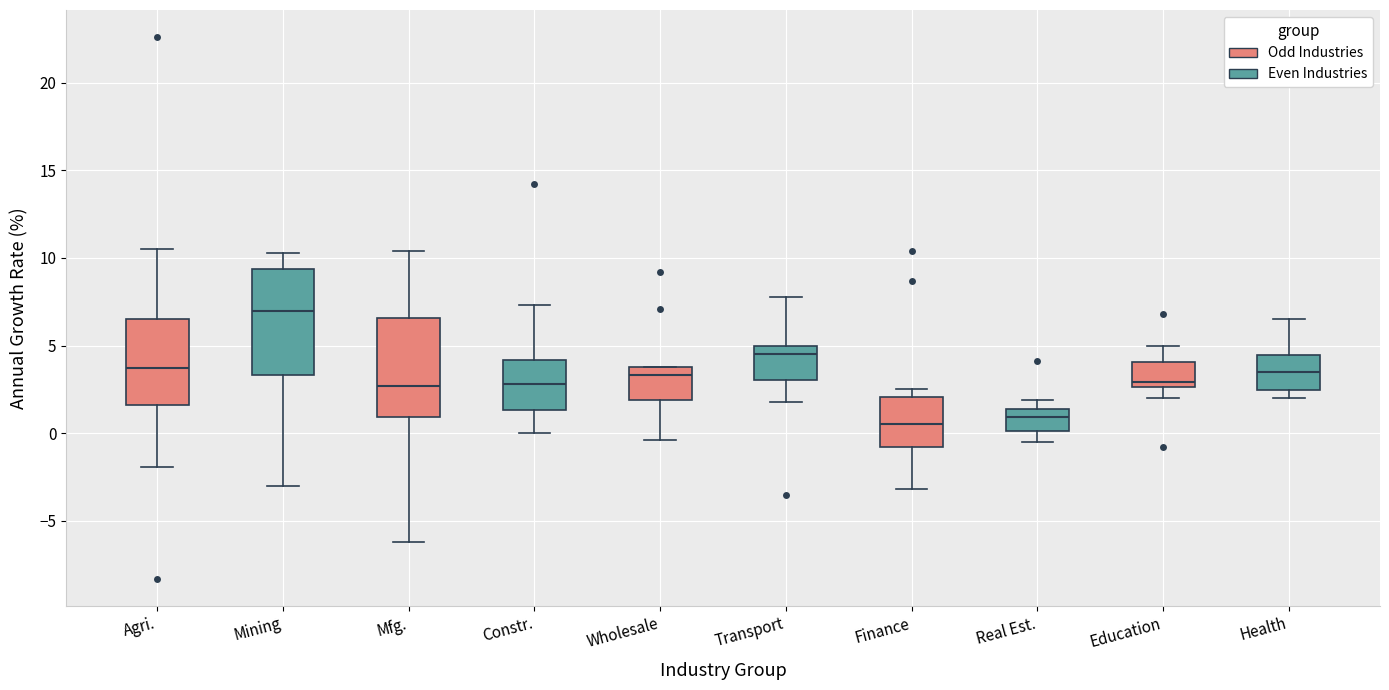

Reading left to right, read every box against the y-axis: the position of its median line, the range the box covers, and the ends of its whiskers. The values are not printed on the chart, so give them approximately, as read against the axis.

Agri.: median 3.5, box 1.5 to 6.5, whiskers -2.0 to 10.5
Mining: median 7.0, box 3.5 to 9.5, whiskers -3.0 to 10.5
Mfg.: median 2.5, box 1.0 to 6.5, whiskers -6.0 to 10.5
Constr.: median 3.0, box 1.5 to 4.0, whiskers 0.0 to 7.5
Wholesale: median 3.5, box 2.0 to 4.0, whiskers -0.5 to 4.0
Transport: median 4.5, box 3.0 to 5.0, whiskers 2.0 to 8.0
Finance: median 0.5, box -1.0 to 2.0, whiskers -3.0 to 2.5
Real Est.: median 1.0, box 0.0 to 1.5, whiskers -0.5 to 2.0
Education: median 3.0, box 2.5 to 4.0, whiskers 2.0 to 5.0
Health: median 3.5, box 2.5 to 4.5, whiskers 2.0 to 6.5